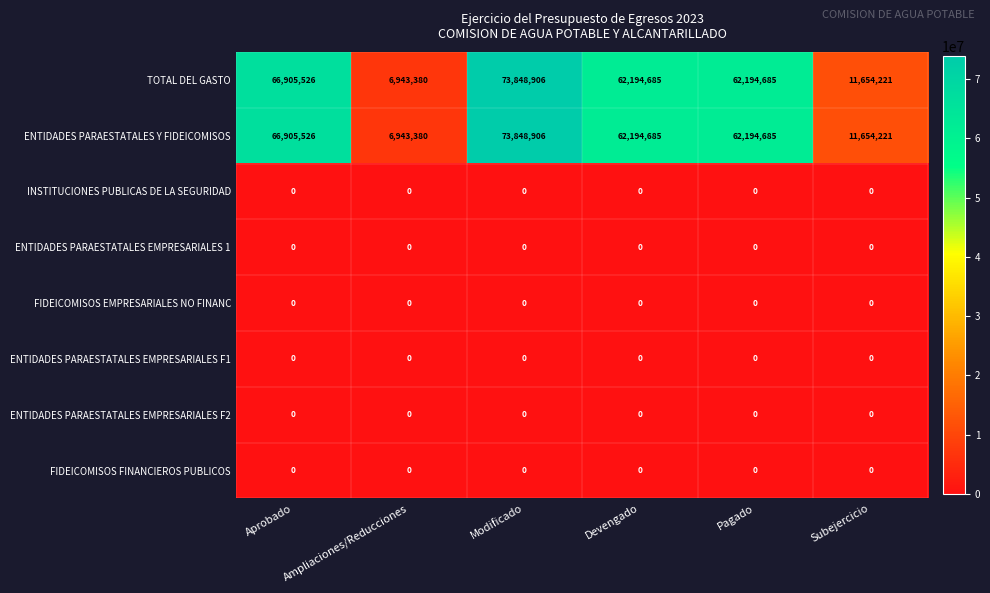

What is the greatest value displayed?

73848906